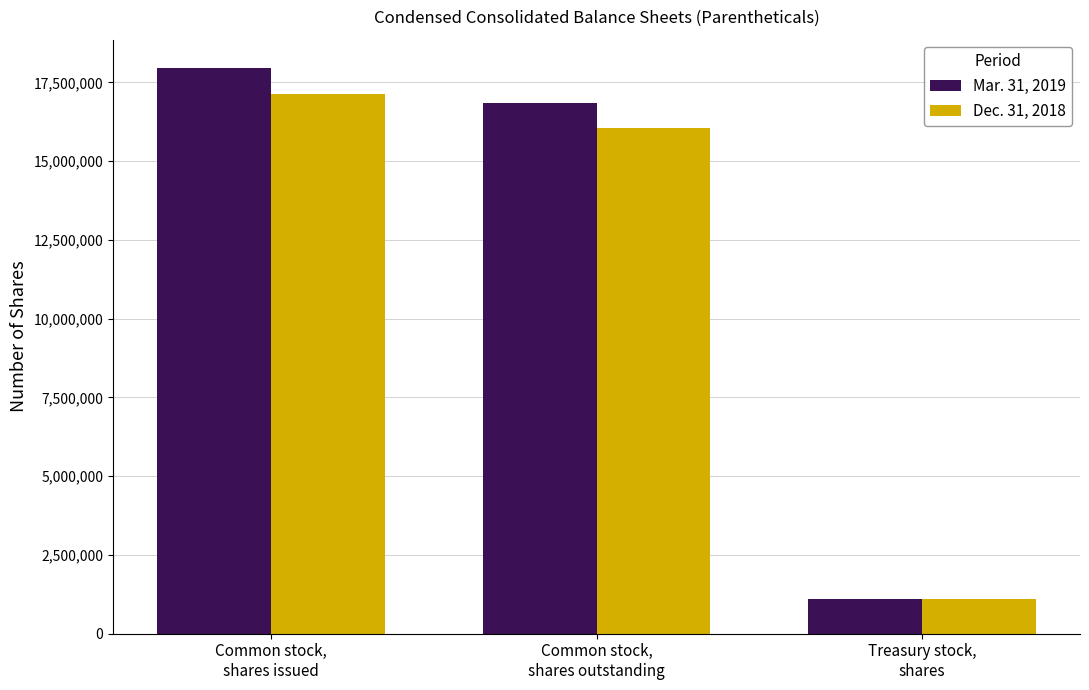

What is the total value across all series at Common stock,
shares outstanding?

32906852